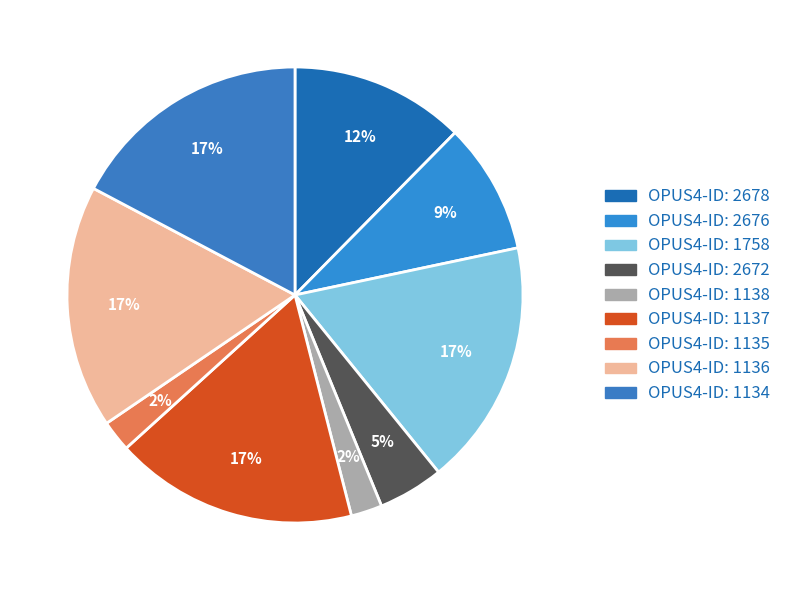

Count the number of slices in the pie.

9